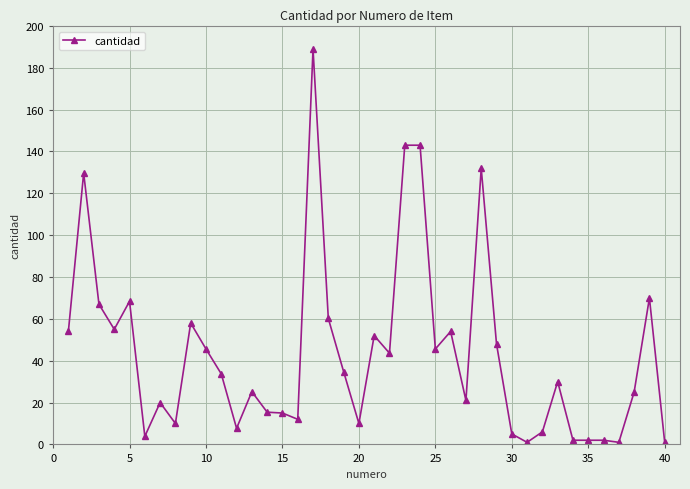

What is the difference between the second highest and minimum values?

142.0